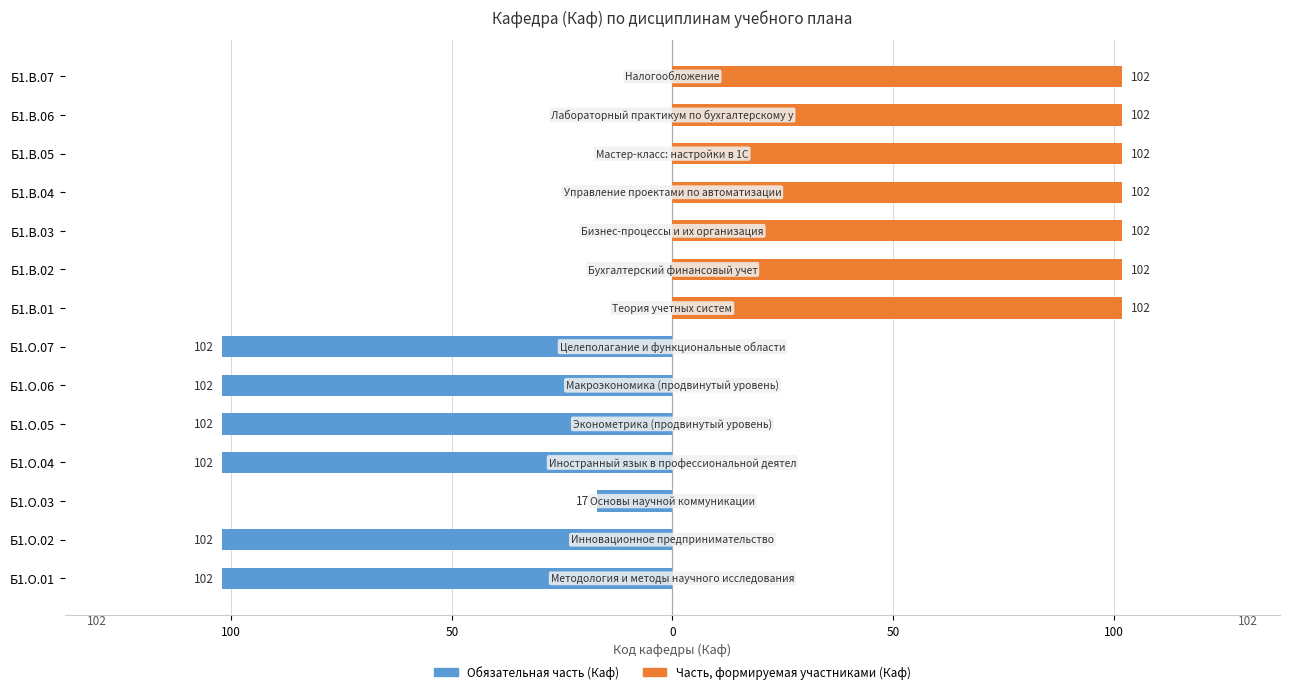

Which series has the widest spread of values?

Обязательная часть (Каф)